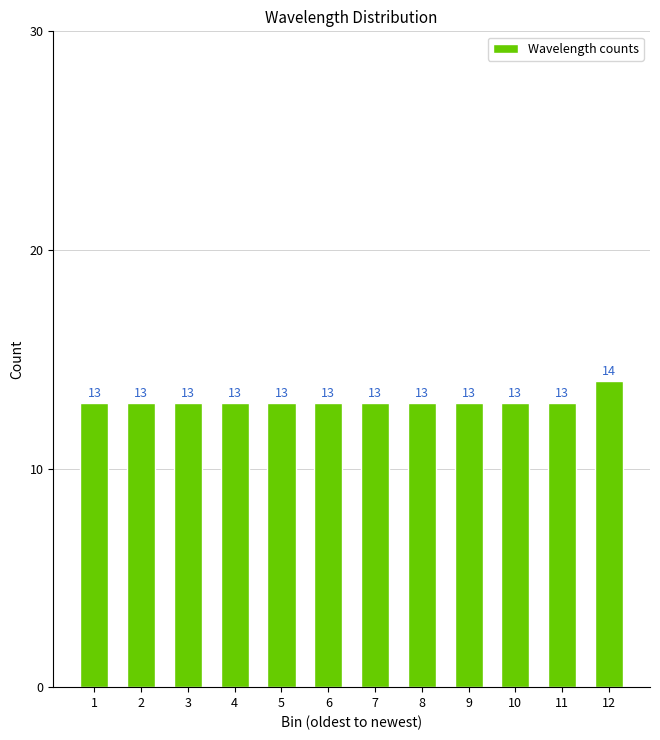

Reading left to right, list all the values displayed in this chart.

1=13	2=13	3=13	4=13	5=13	6=13	7=13	8=13	9=13	10=13	11=13	12=14